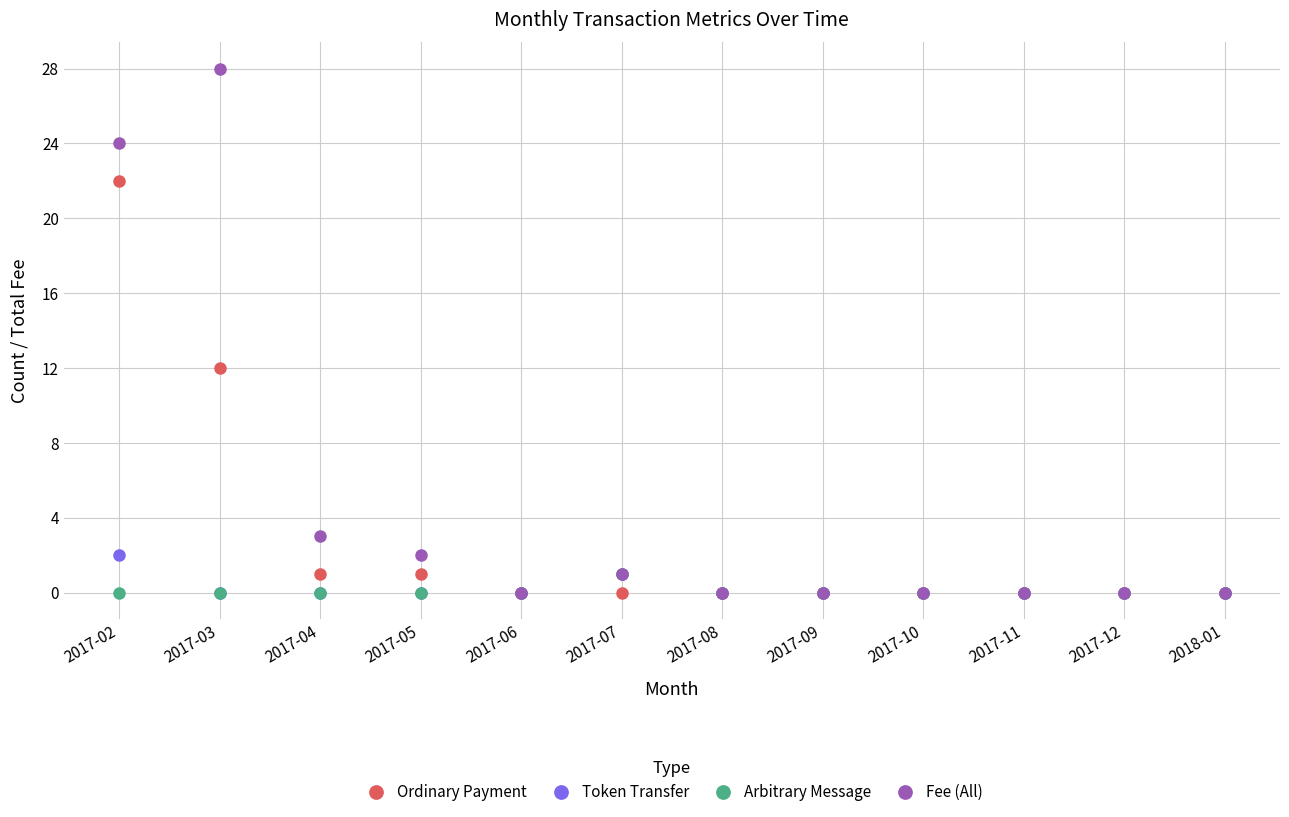

Which label corresponds to the largest value in the chart?

2017-03